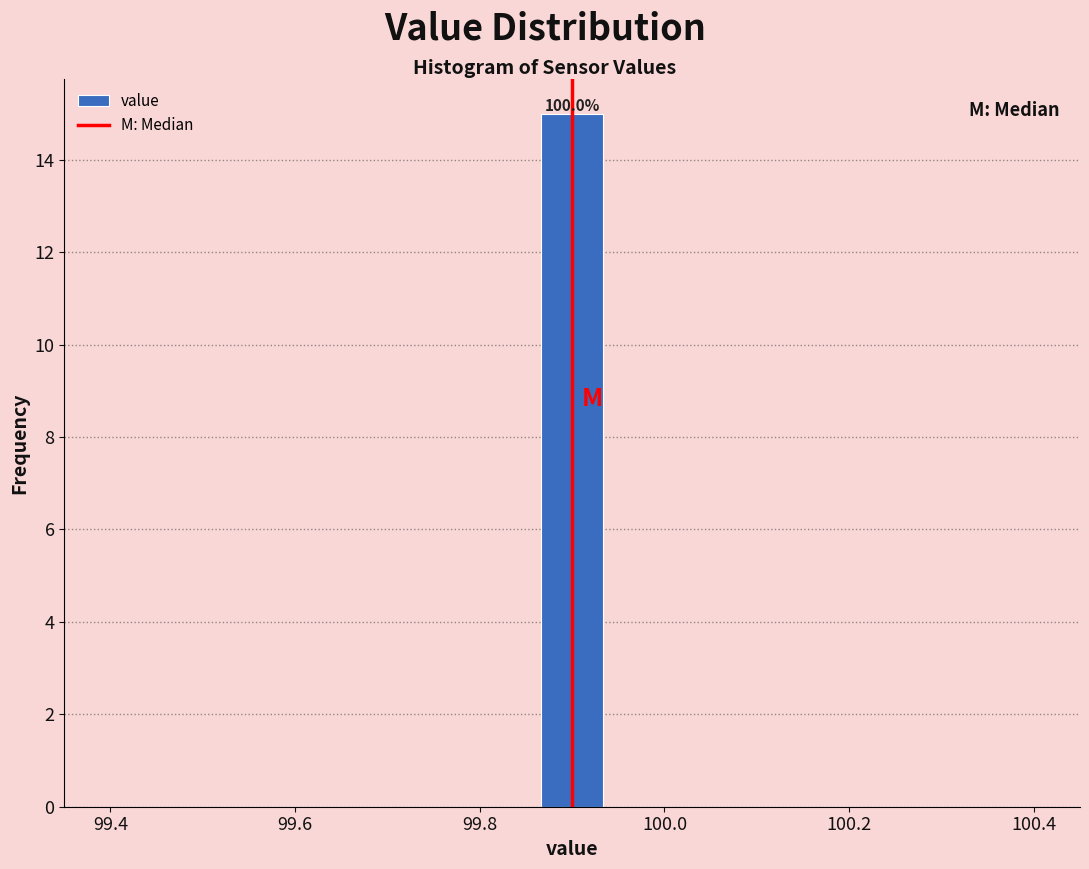

Read against the x-axis, roughly where is the centre of the tallest bar?

99.90